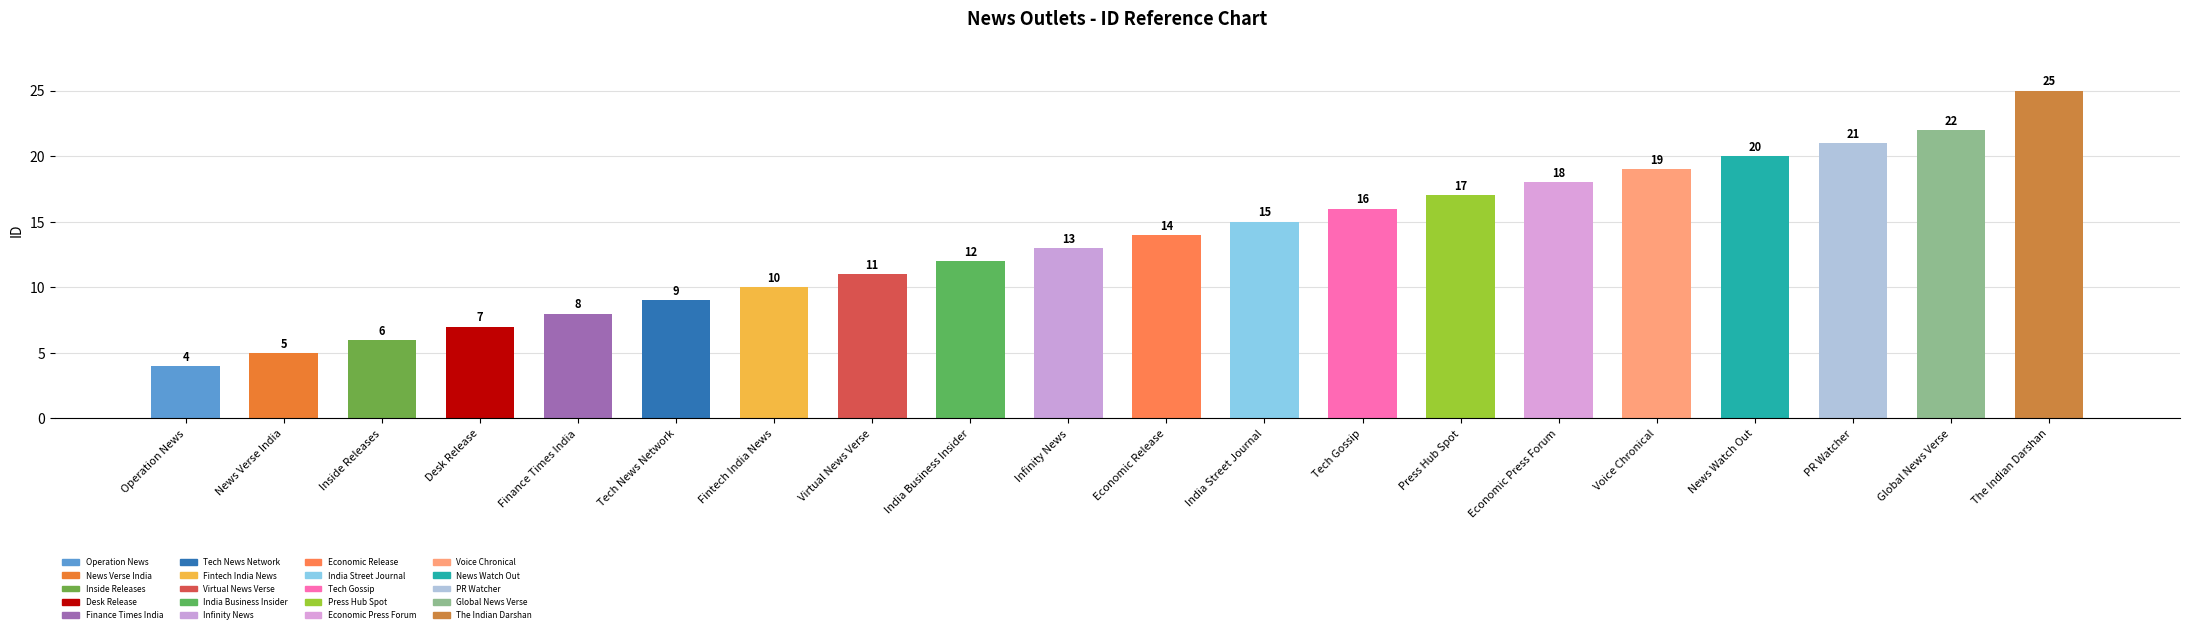

List the labels in order of value, smallest first.

Operation News, News Verse India, Inside Releases, Desk Release, Finance Times India, Tech News Network, Fintech India News, Virtual News Verse, India Business Insider, Infinity News, Economic Release, India Street Journal, Tech Gossip, Press Hub Spot, Economic Press Forum, Voice Chronical, News Watch Out, PR Watcher, Global News Verse, The Indian Darshan